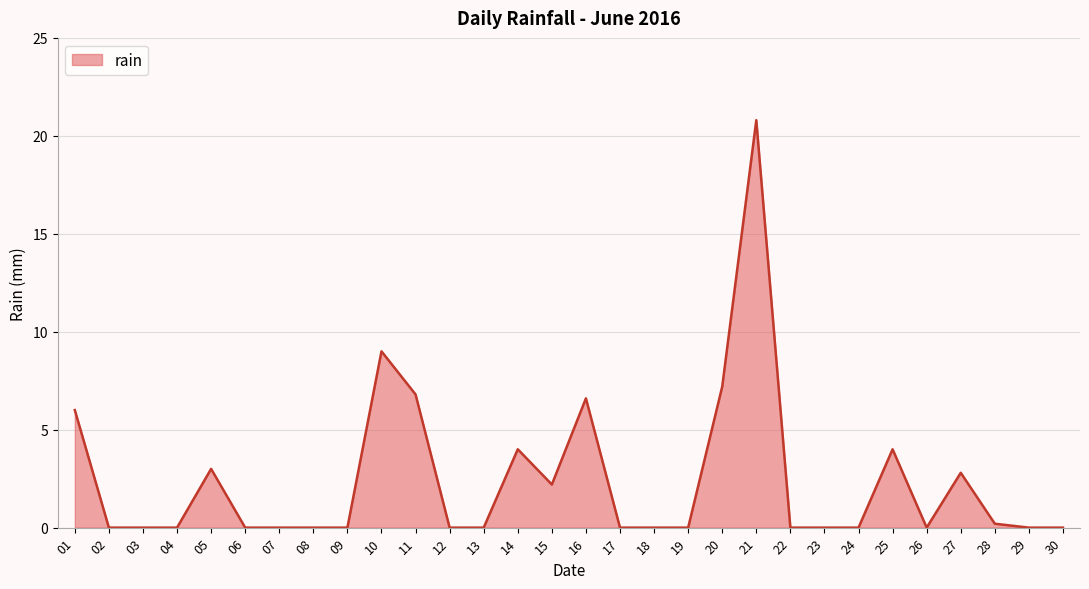

The chart shows a value of 0.0 at 12. True or false?

True